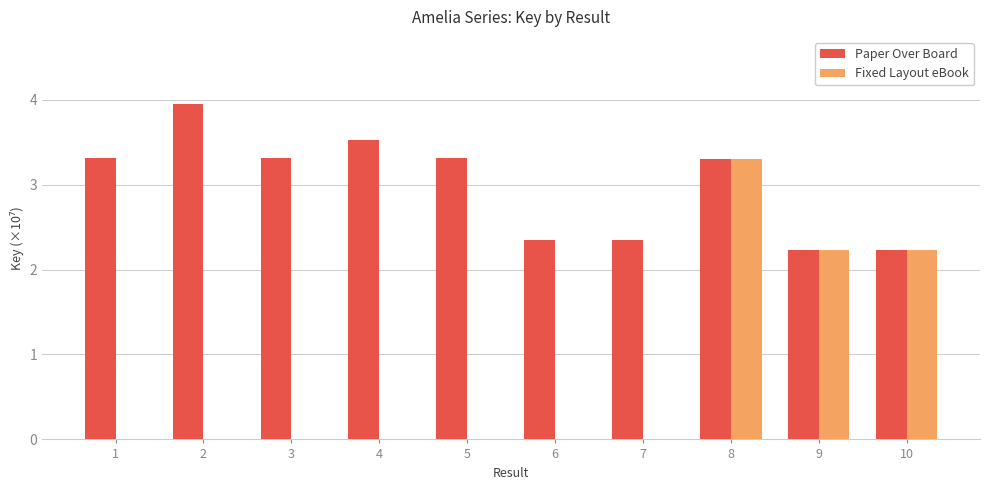

Is the value of Paper Over Board at 1 greater than the value of Fixed Layout eBook at 6?

Yes